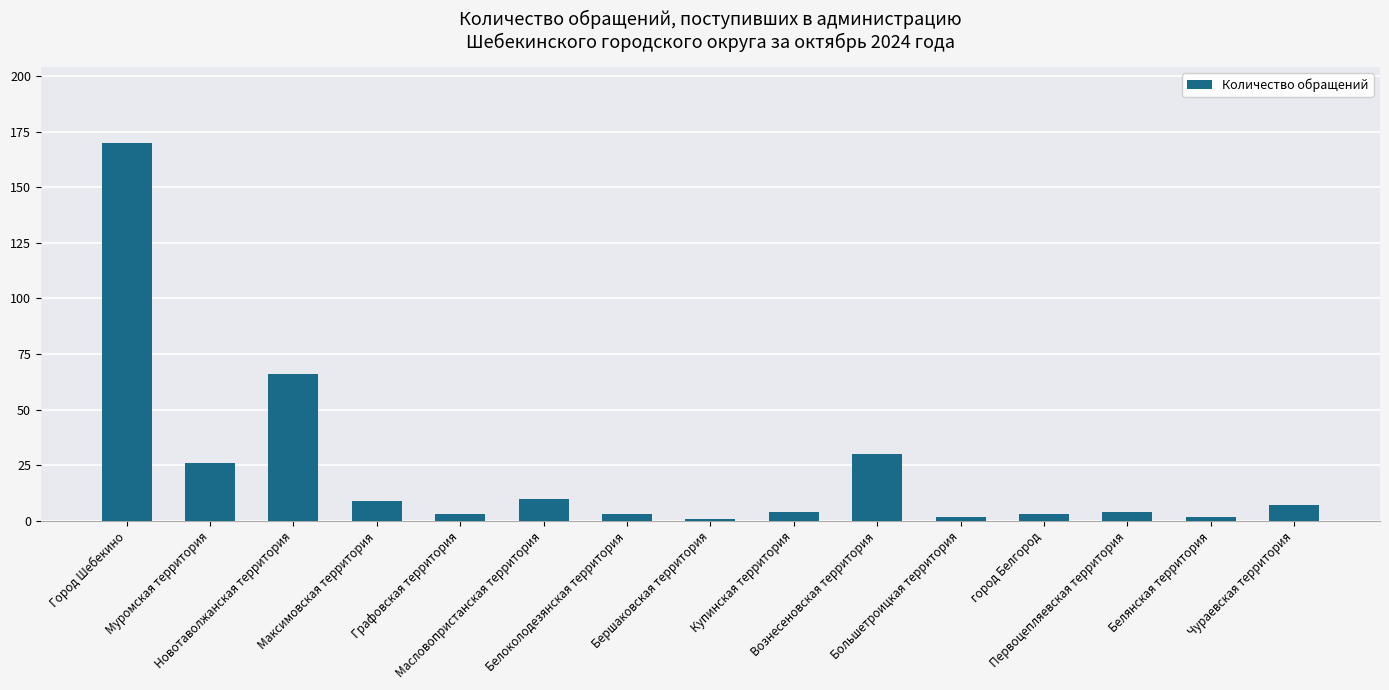

What is the difference between the maximum and minimum values?

169